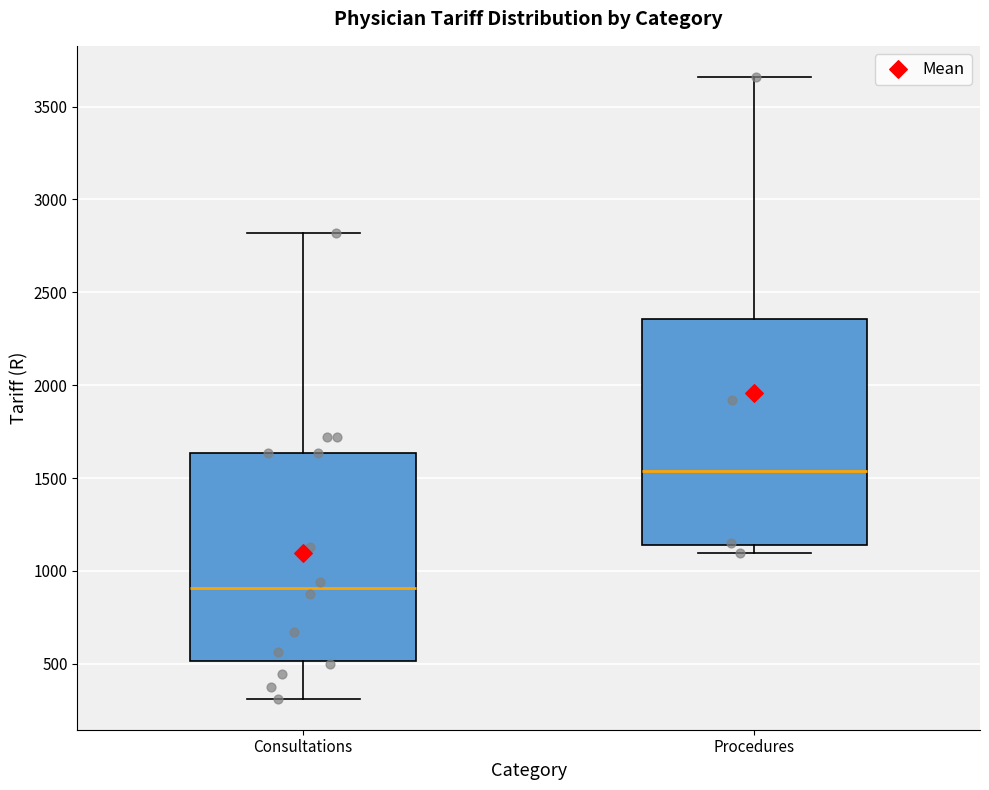

Where does the lower whisker of the box for Consultations end on the y-axis? The values are not printed on the chart, so give them approximately, as read against the axis.

300